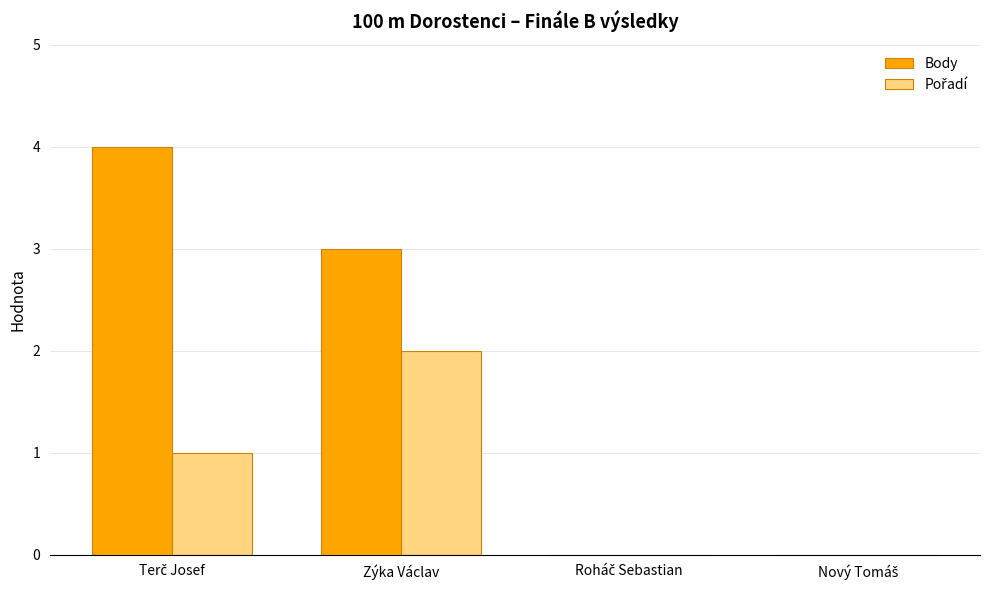

Which series has the largest total across all categories?

Body